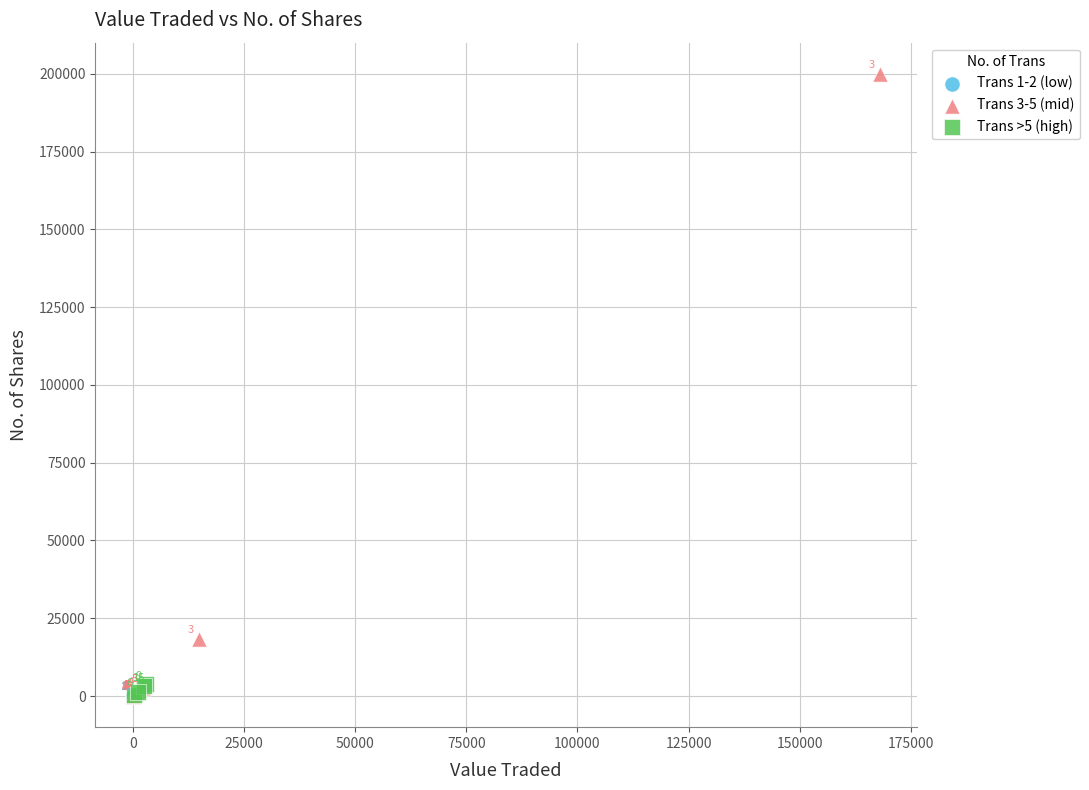

Which series contains the lowest Y value?

Trans 1-2 (low)